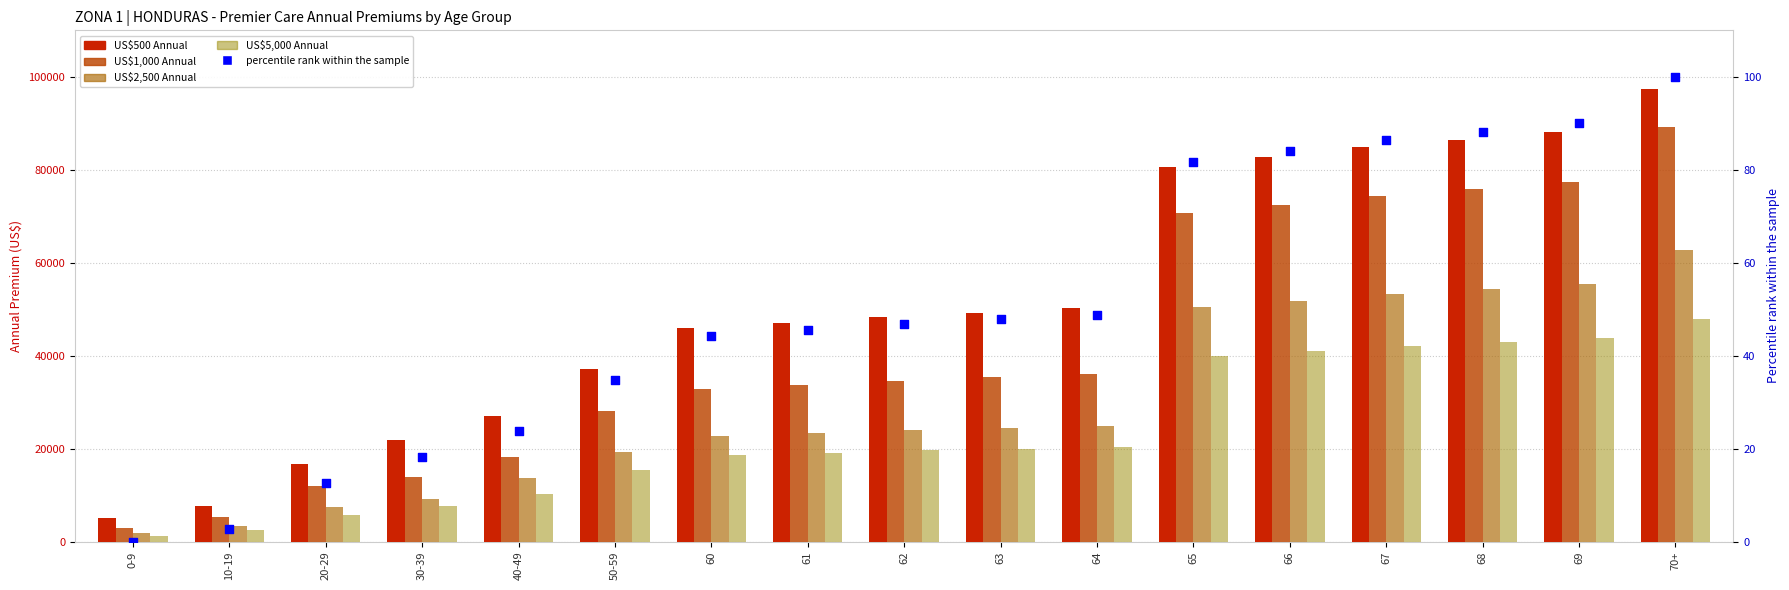

At which category is the sum across all series the highest?

70+